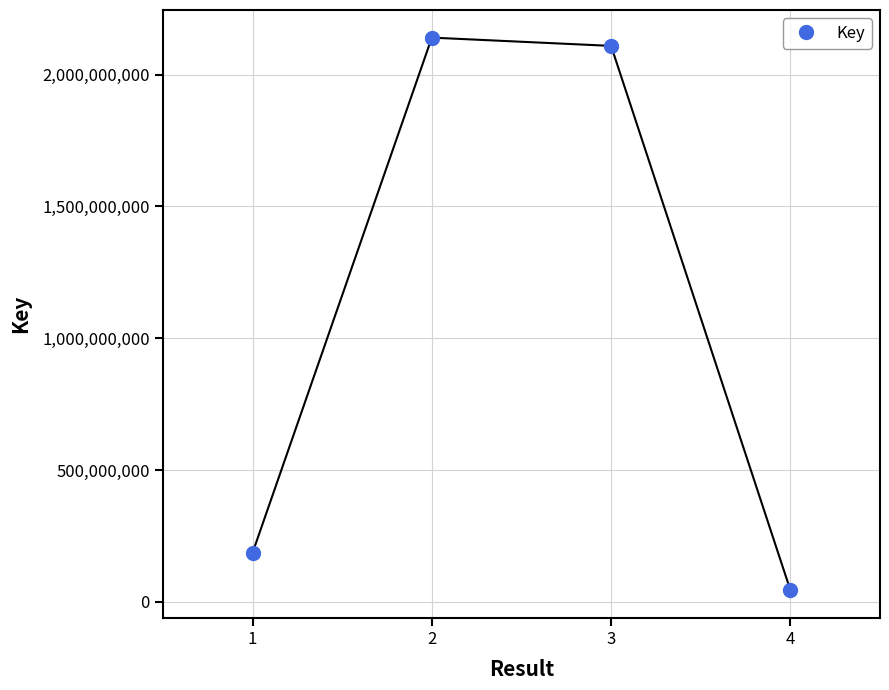

How many lines are shown in the chart?

1